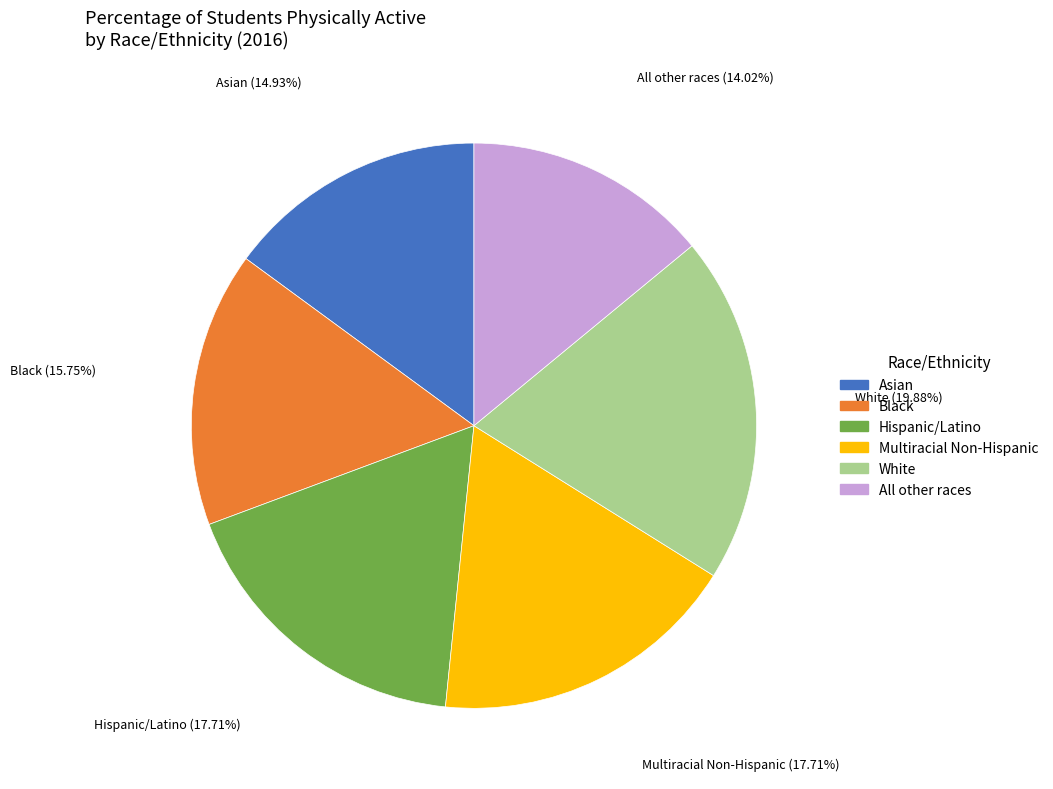

To the nearest percent, what is the difference between the Black and Asian slice percentages?

1%